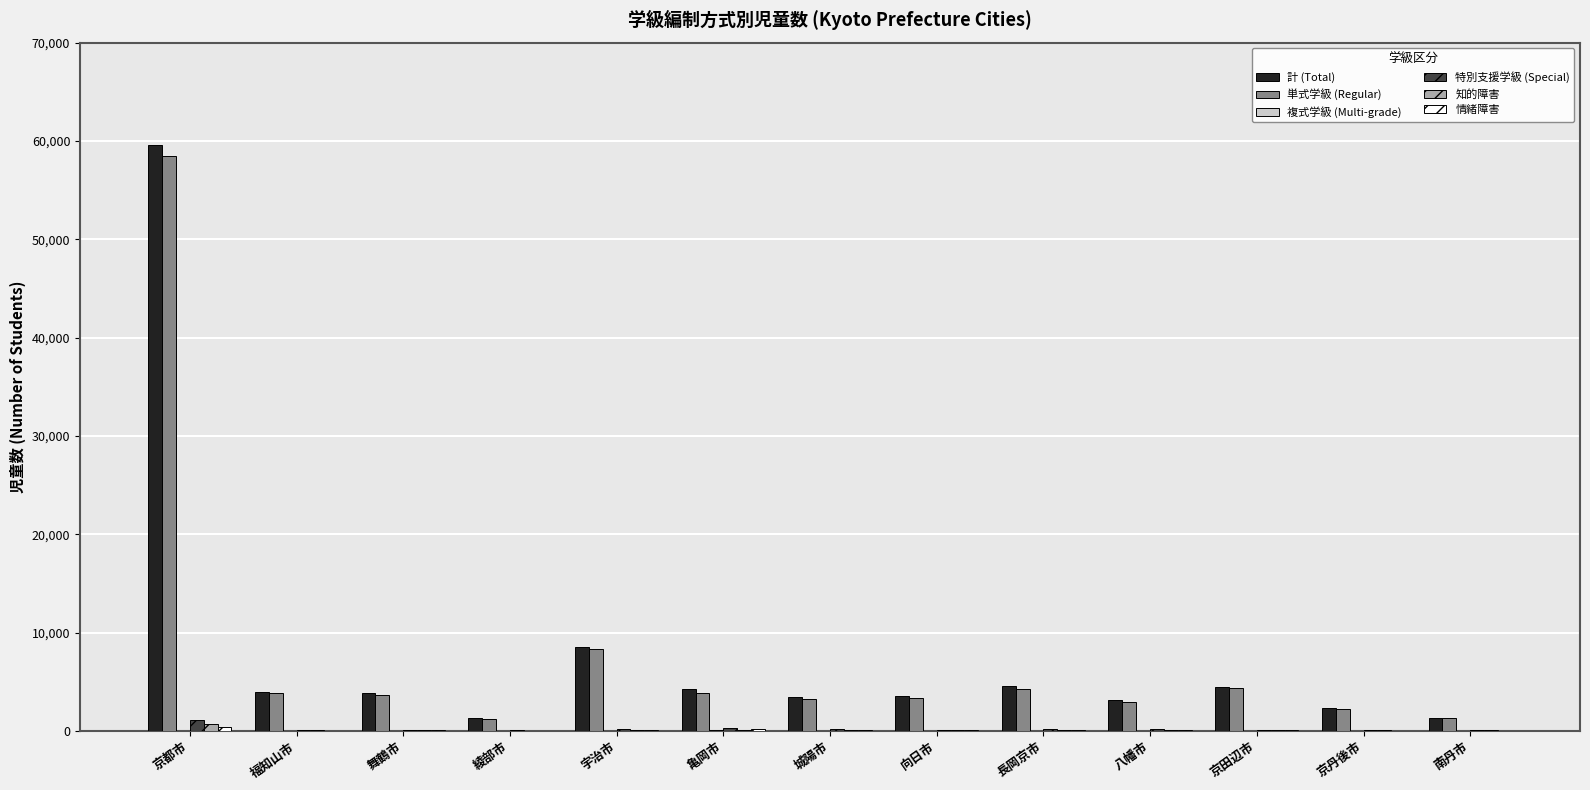

Where is 計 (Total) nearest to the value 30477?

宇治市